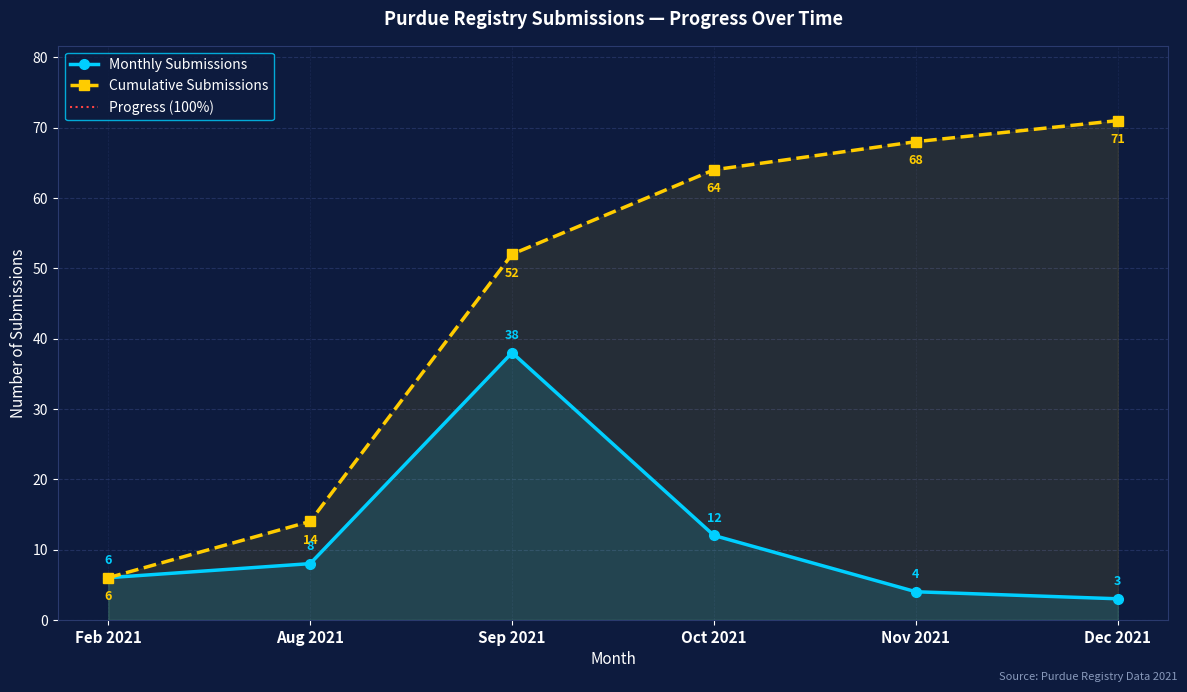

What position from the right is Oct 2021?

3